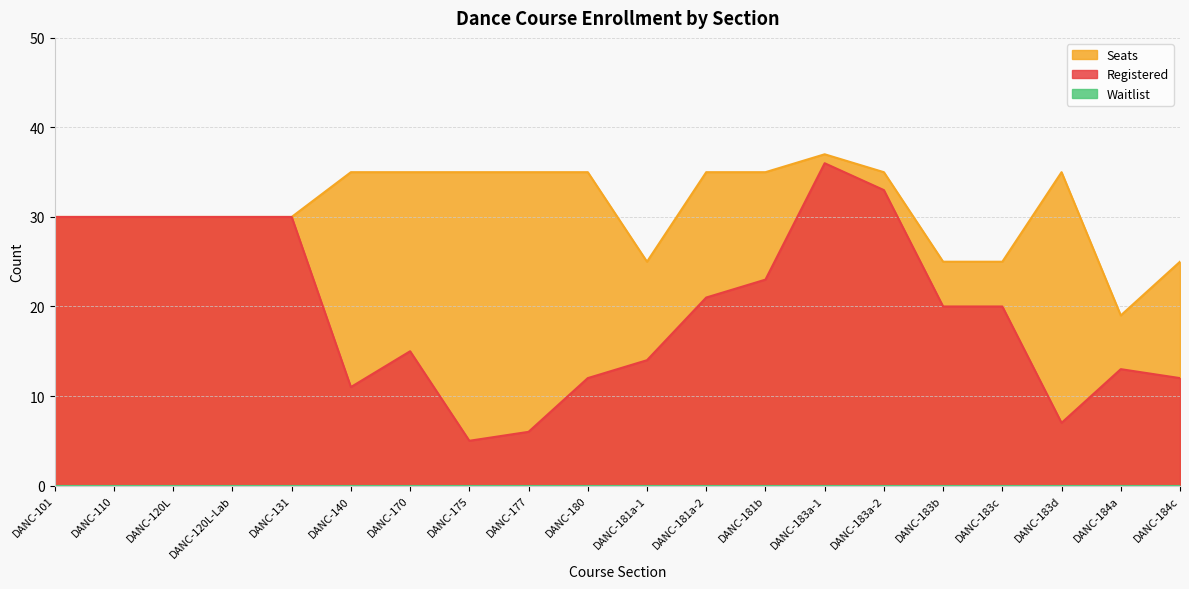

How many lines are shown in the chart?

3